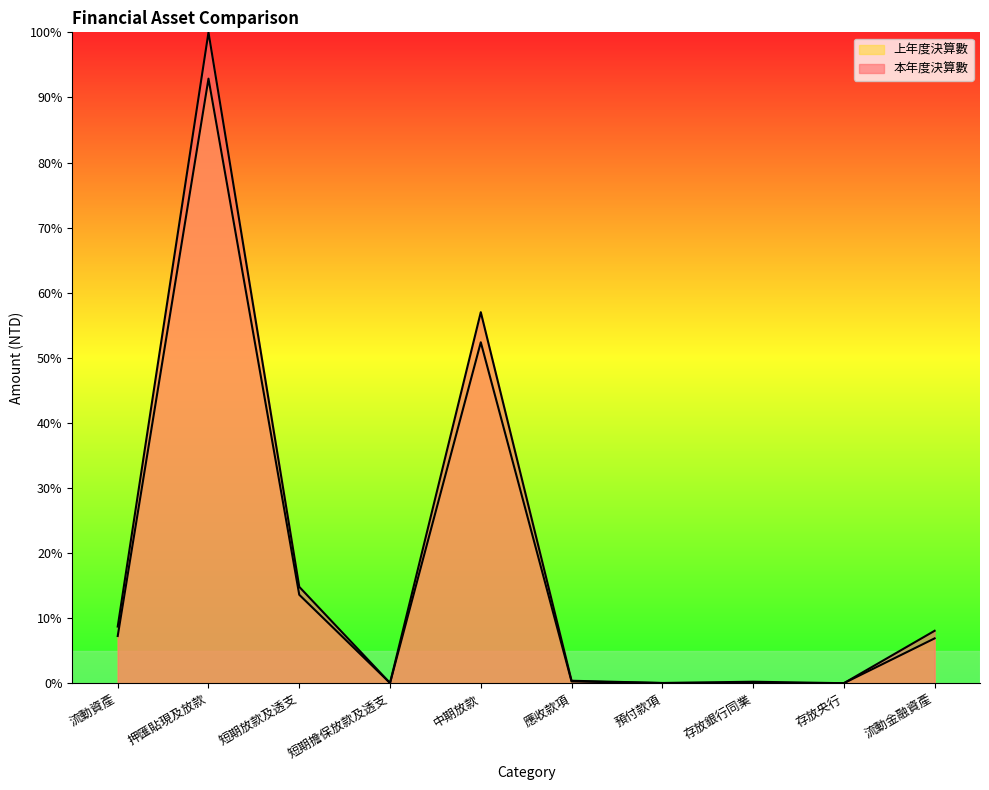

Which series changed the most between 押匯貼現及放款 and 流動金融資產?

本年度決算數